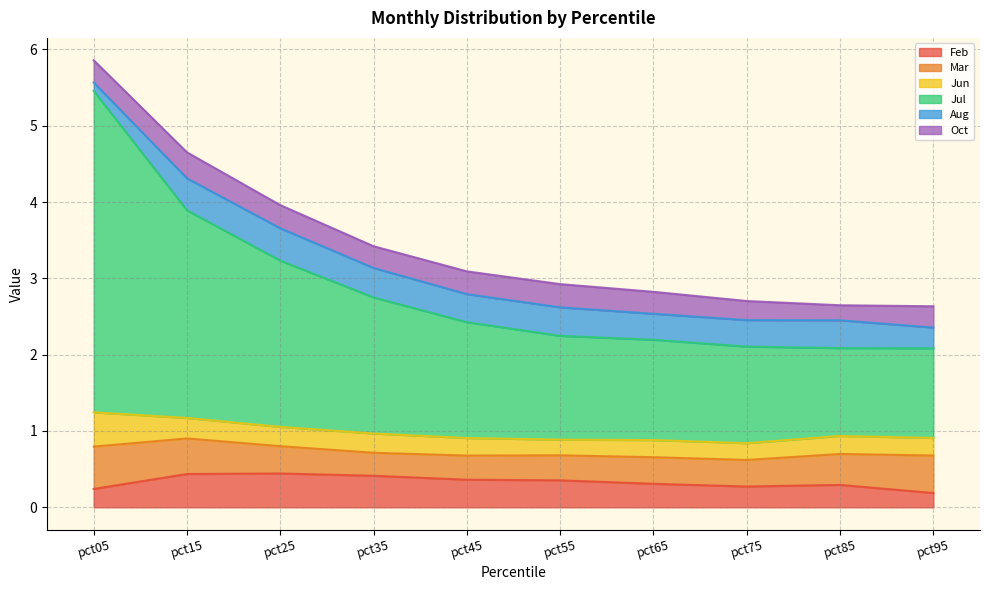

True or false: Mar has a value of 0.3 at pct45.

True